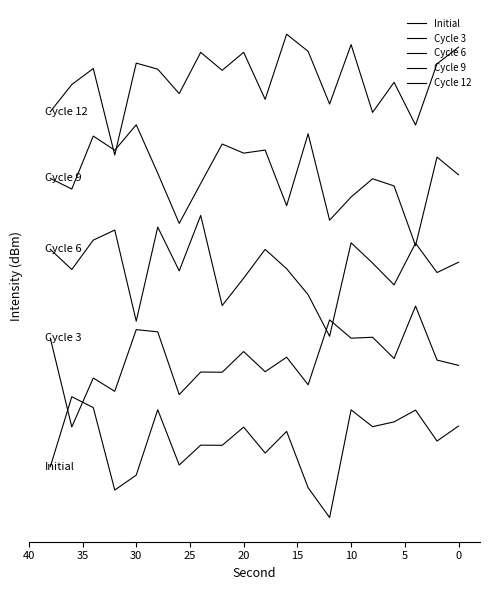

True or false: Cycle 12 has a value of 3.5 at 40.

True